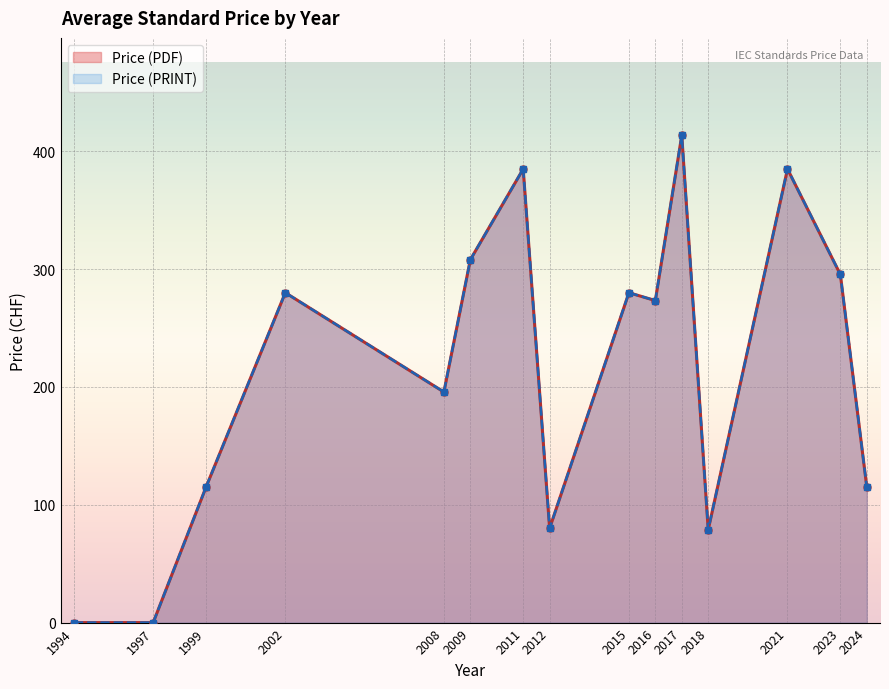

What are all the series names shown in the legend?

Price (PDF), Price (PRINT)